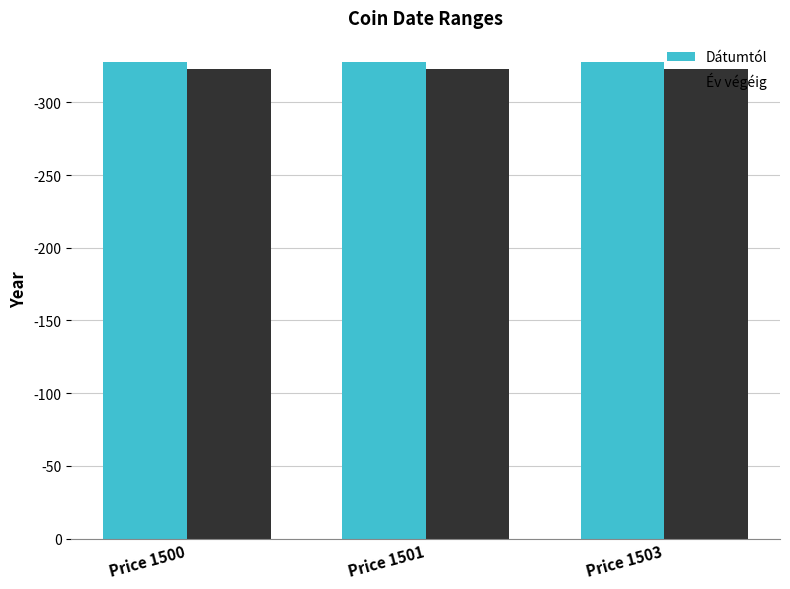

Read the Dátumtól value at Price 1500.

328